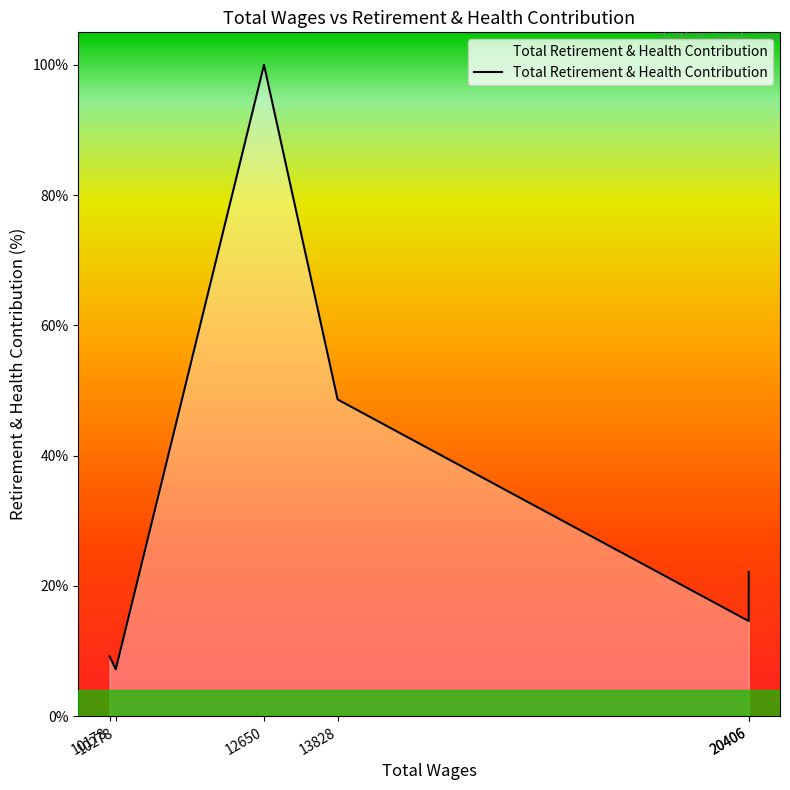

Is it true that the value at 13828 is 85.0?

False